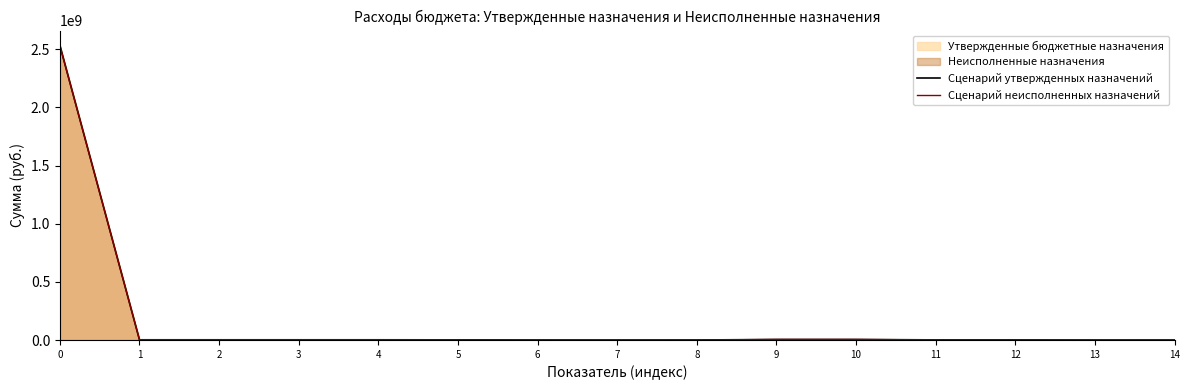

What is the average value of the Сценарий неисполненных назначений series?

170450214.7